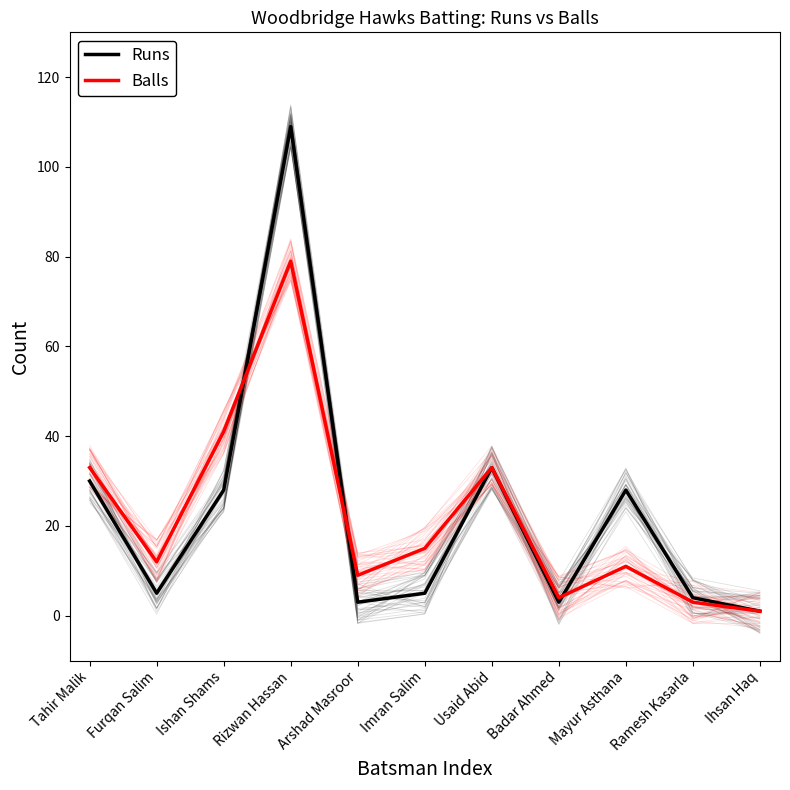

What is the label of the 6th point from the left?

Imran Salim